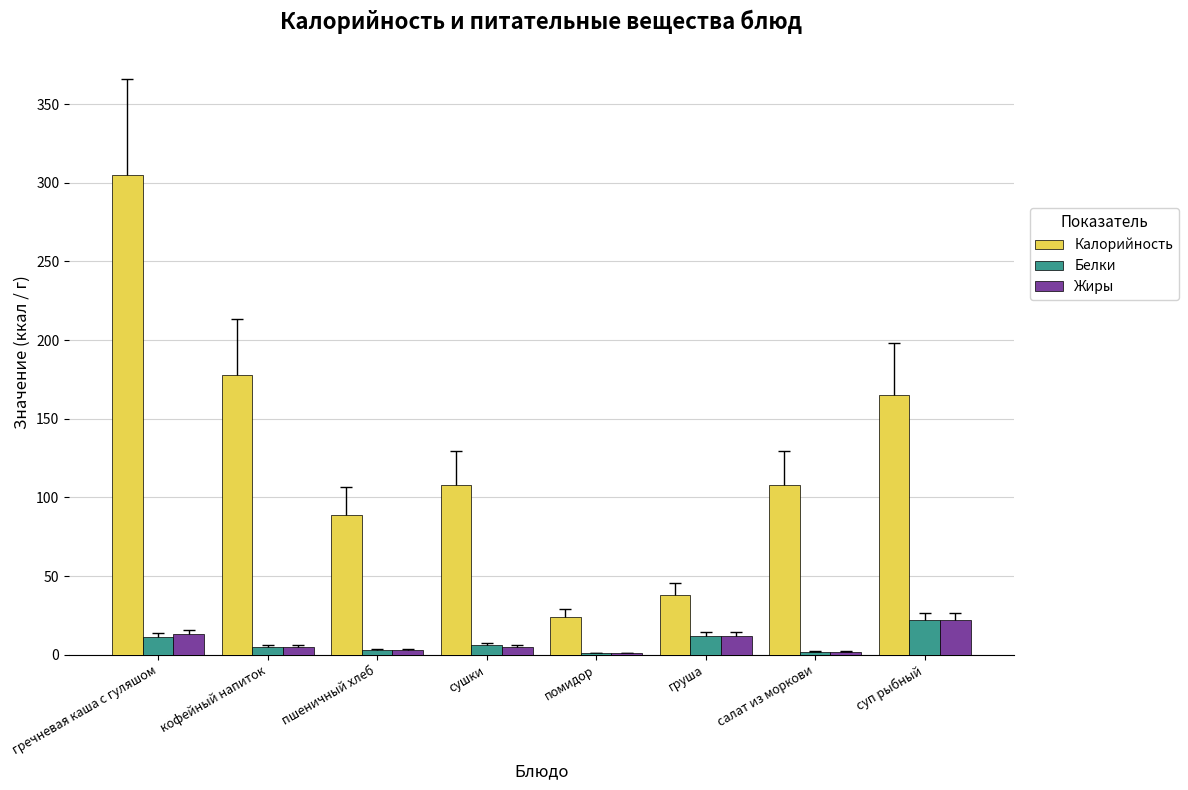

What are all the series names shown in the legend?

Калорийность, Белки, Жиры